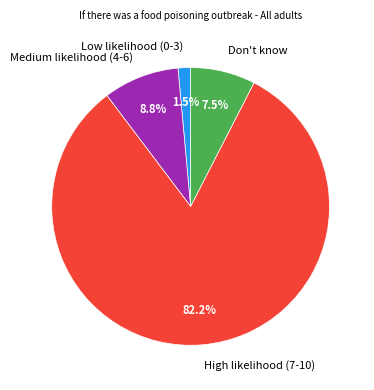

What percentage do Low likelihood (0-3) and Medium likelihood (4-6) together represent?

10.3%